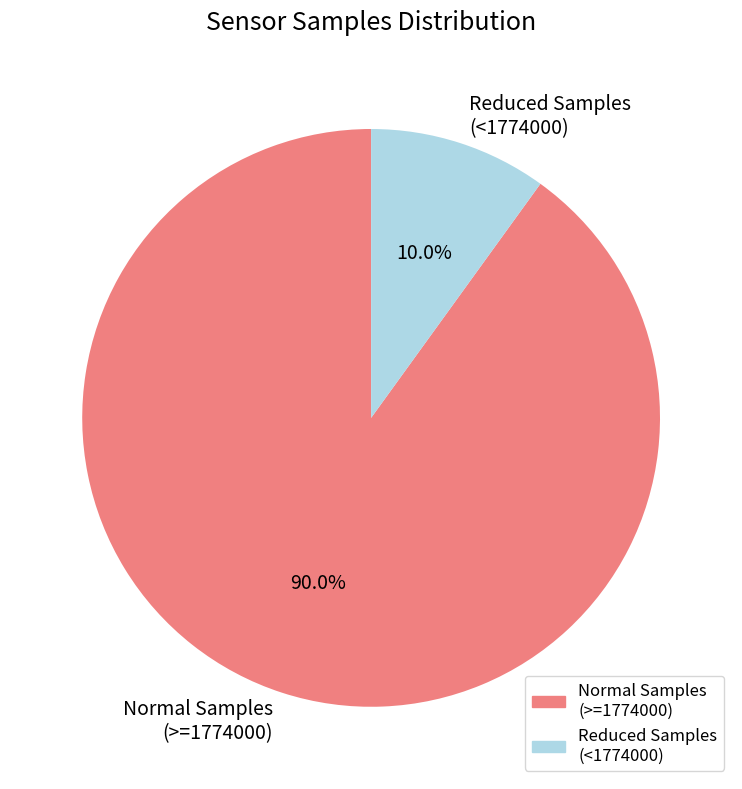

How much of the chart is everything except Normal Samples (>=1774000)?

10.0%